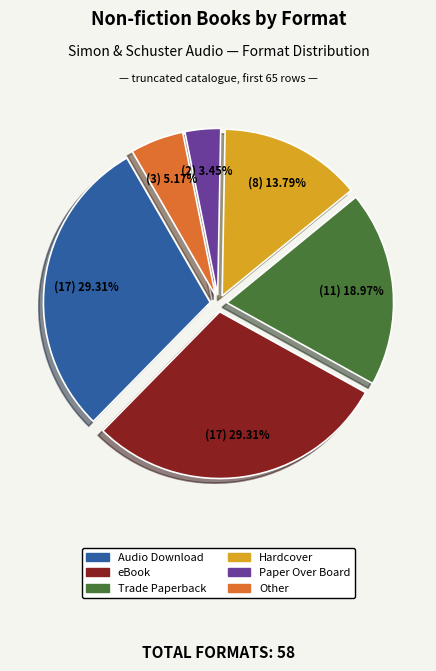

To the nearest percent, what is the difference between the largest and smallest slice percentages?

26%